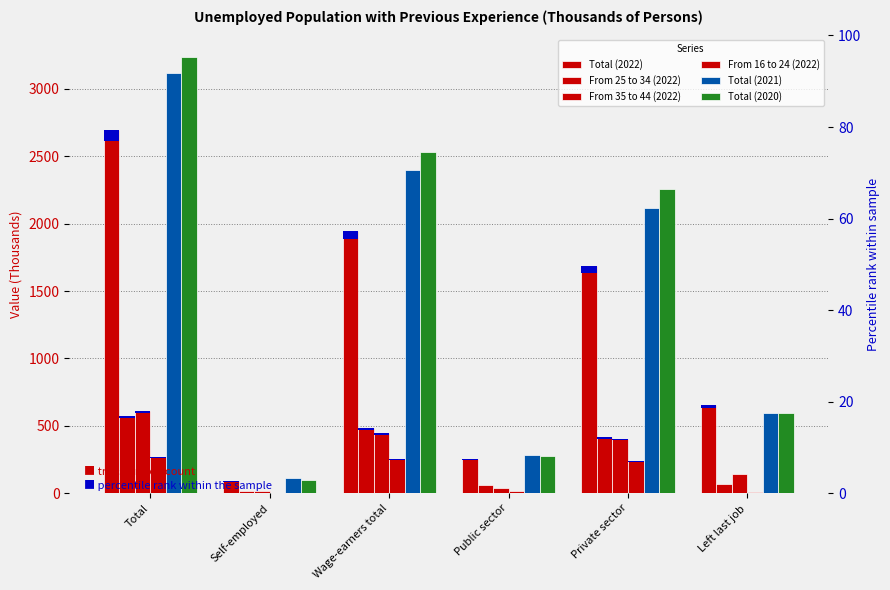

What is the sum of the Total (2021) values at Left last job and Public sector?

878.7